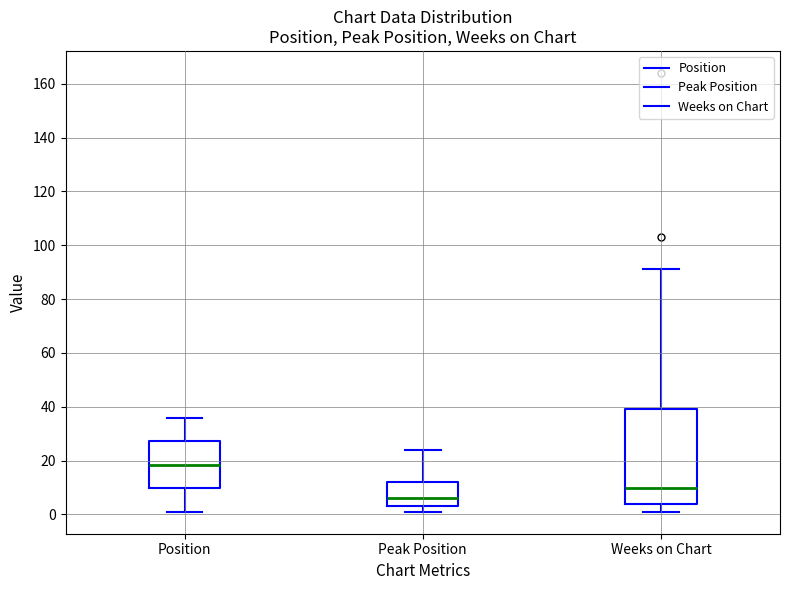

Where is the upper edge of the box for Peak Position on the y-axis? The values are not printed on the chart, so give them approximately, as read against the axis.

12